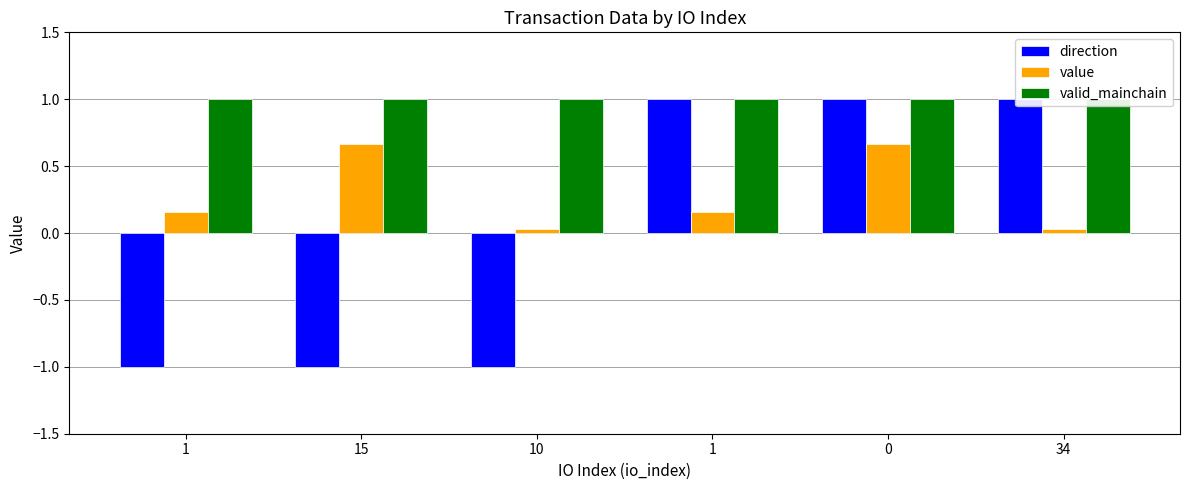

Rank the categories by value value from highest to lowest.

15, 0, 1, 1, 10, 34